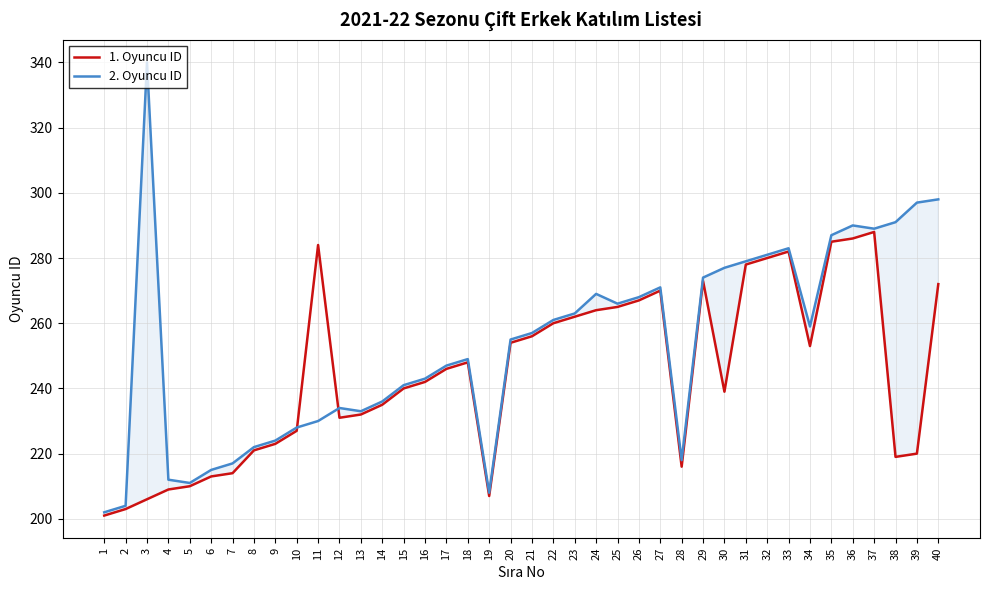

After their last crossing, which series has the higher values: 1. Oyuncu ID or 2. Oyuncu ID?

2. Oyuncu ID